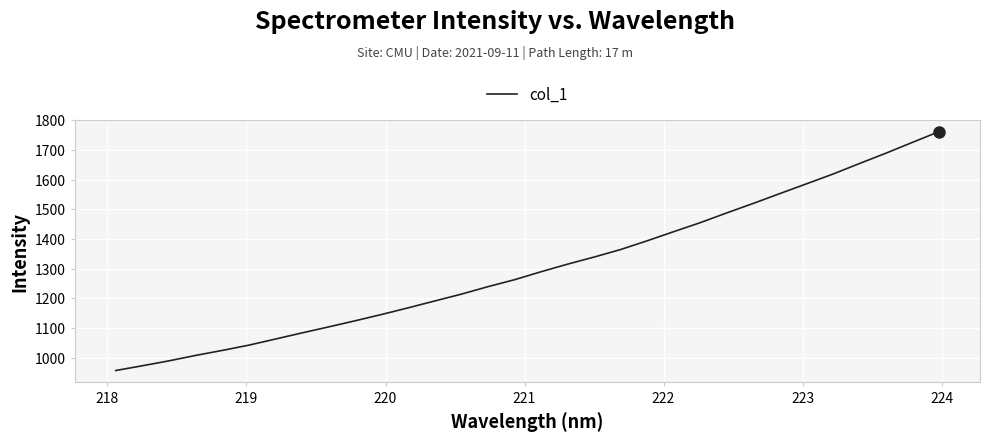

True or false: there are more than 2 points higher than both neighbors.

False